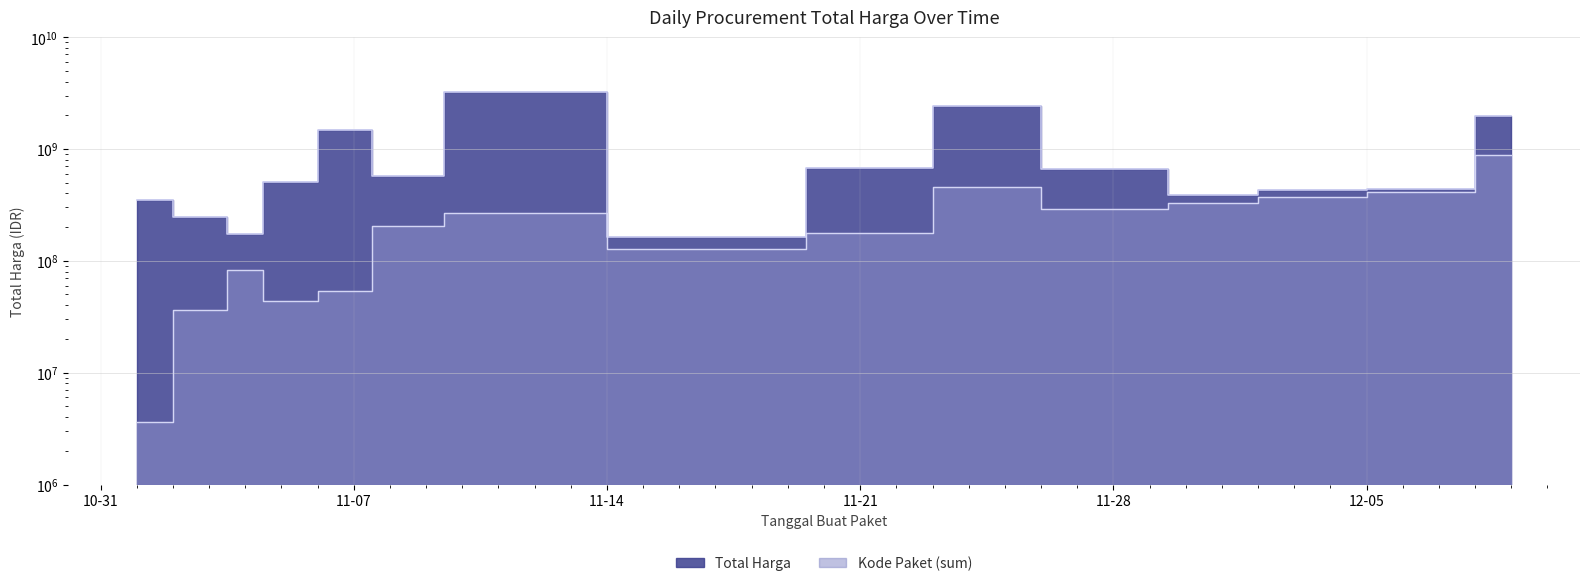

What is the minimum value shown in the chart?

3616442.7